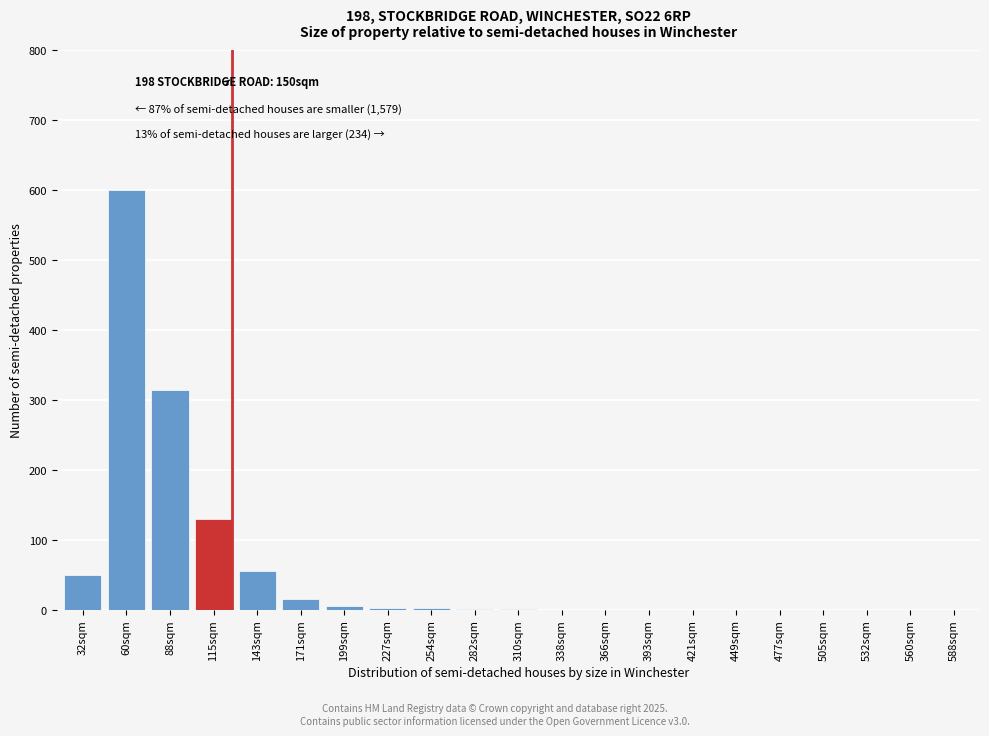

At which label is the value closest to 300?

88sqm